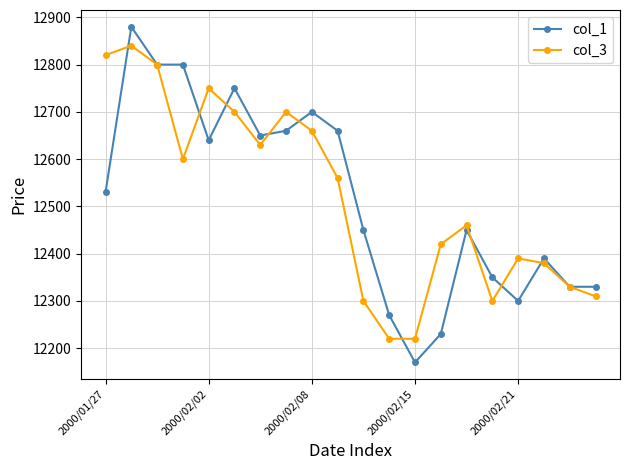

True or false: col_1 has more than 0 points higher than both neighbors.

True